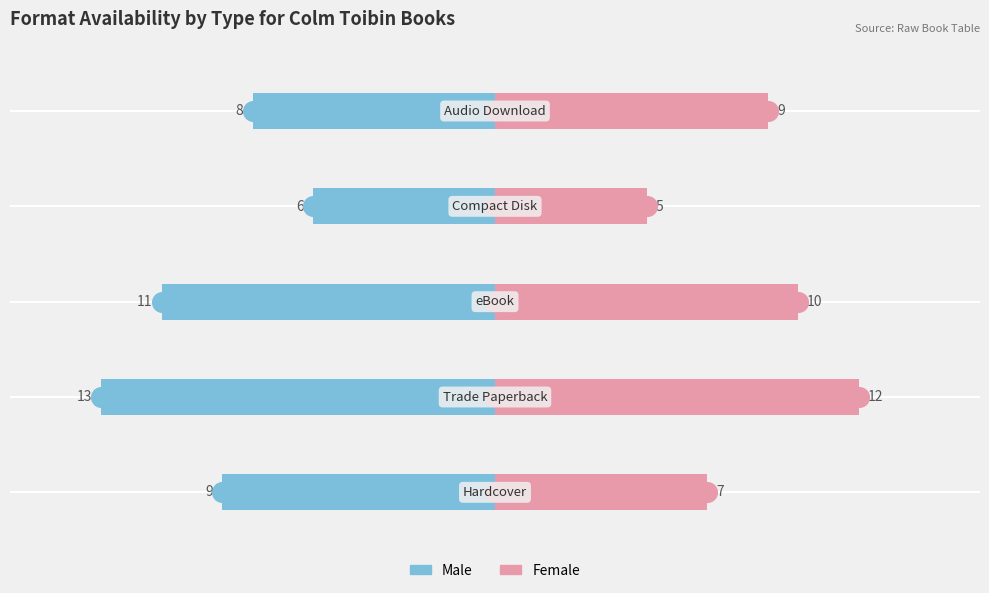

What are all the series names shown in the legend?

Male, Female